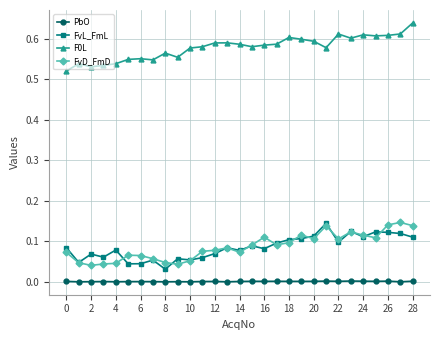

Does the chart display data point markers on the line(s)?

Yes